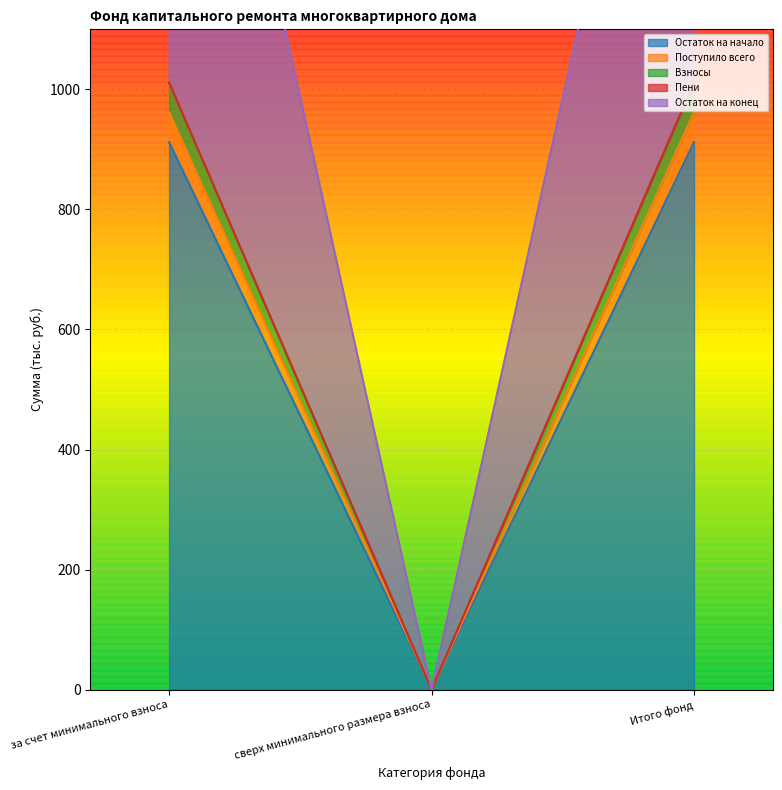

The Взносы series shows 1973.5 at Итого фонд. True or false?

True